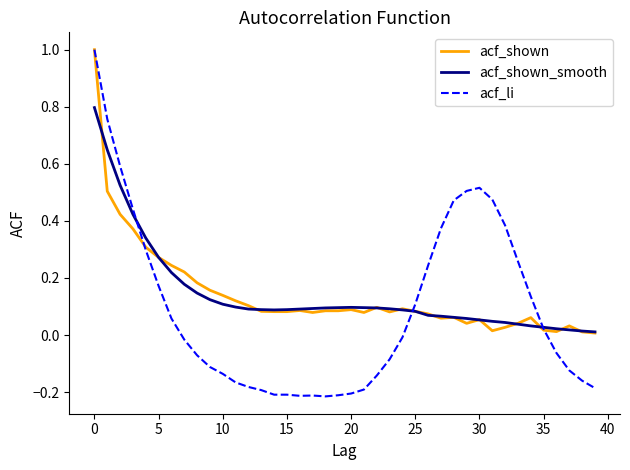

What is the highest value of the acf_shown series?

1.0